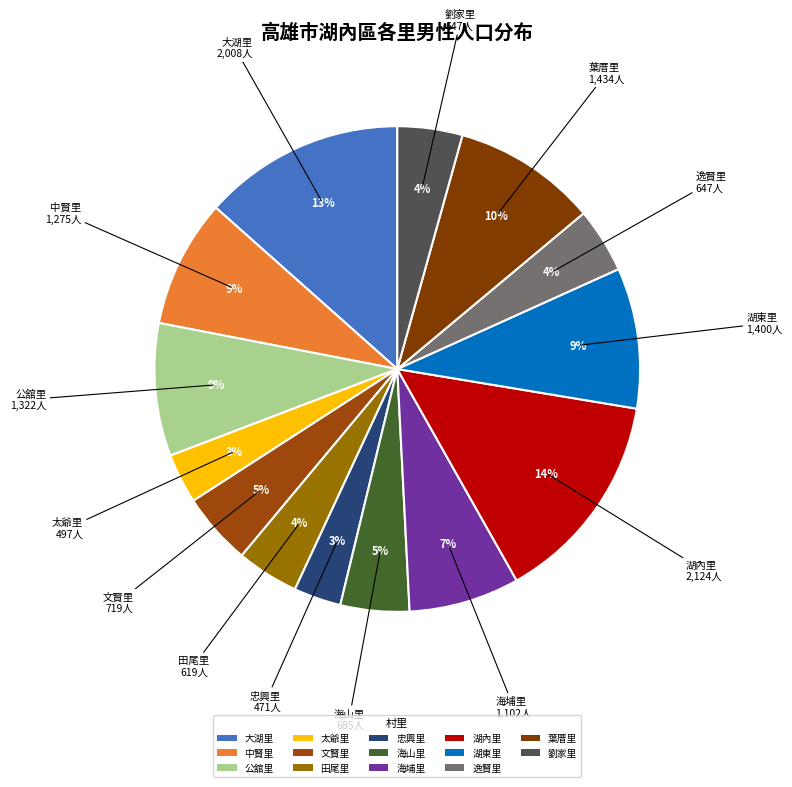

How many slices are in this pie chart?

14